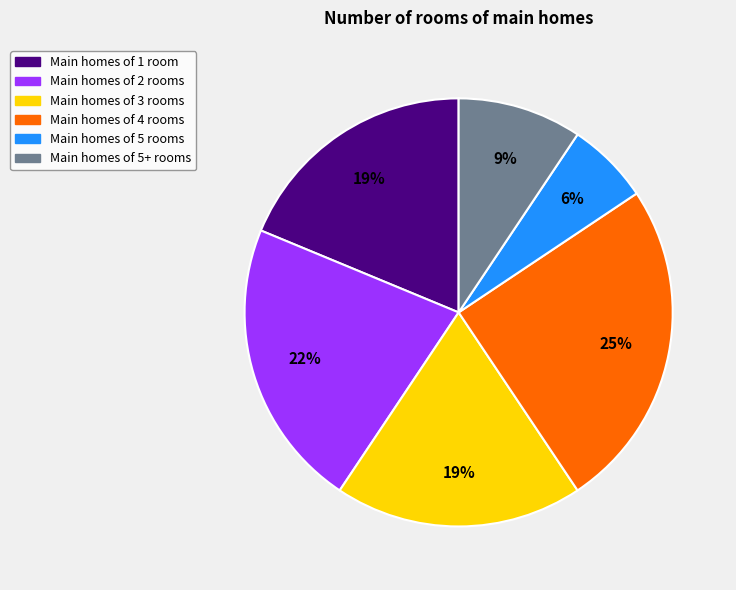

Does any single category account for the majority?

No